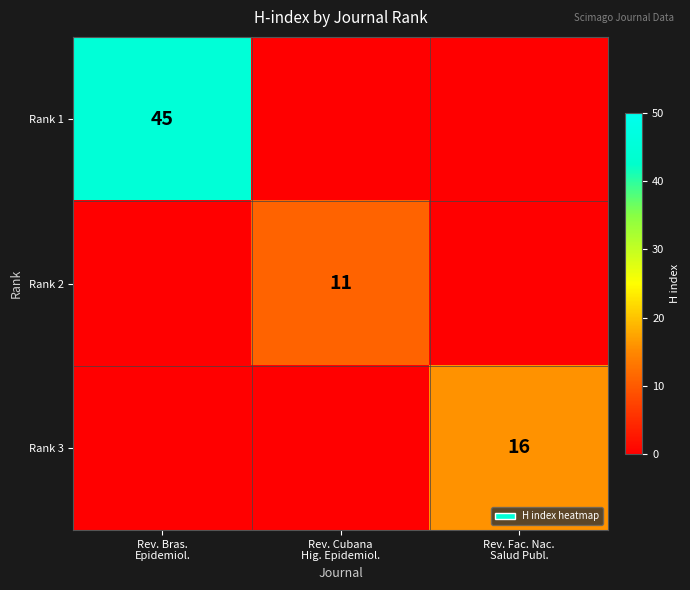

Which category has the lowest value across all series?

Rev. Cubana
Hig. Epidemiol.